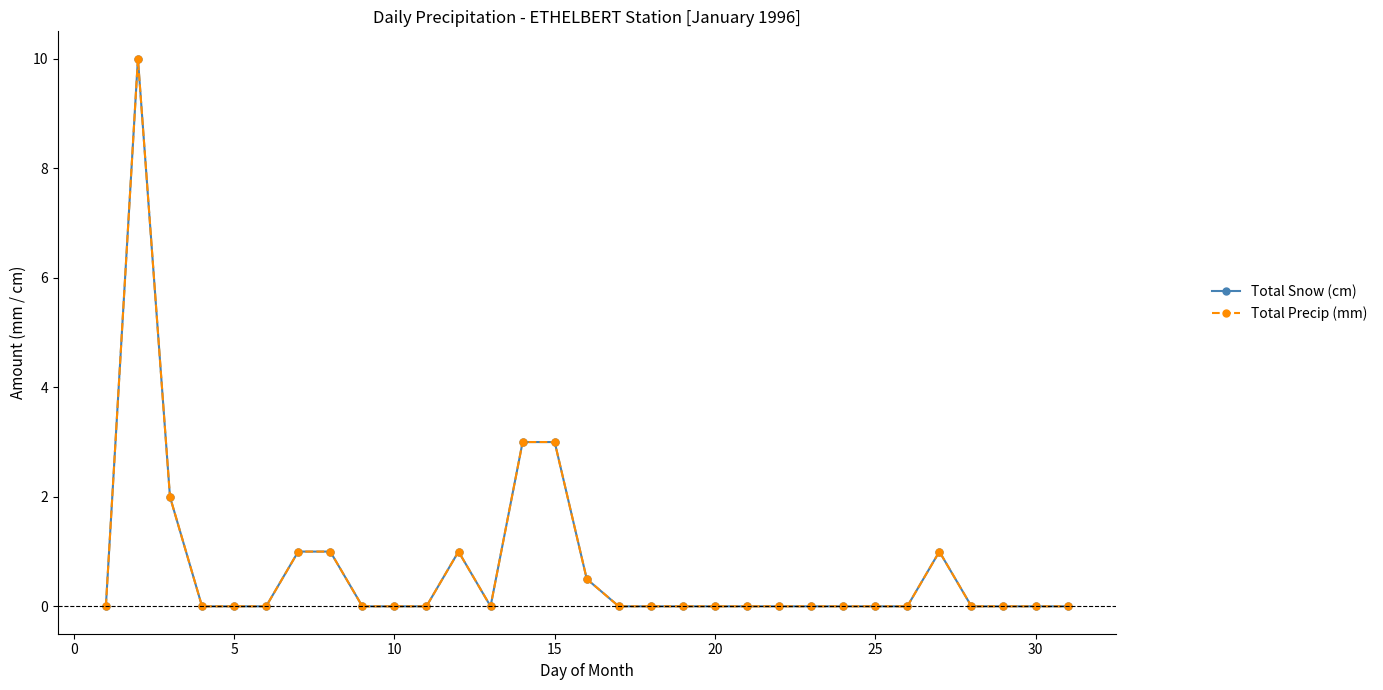

What is the greatest value displayed?

10.0